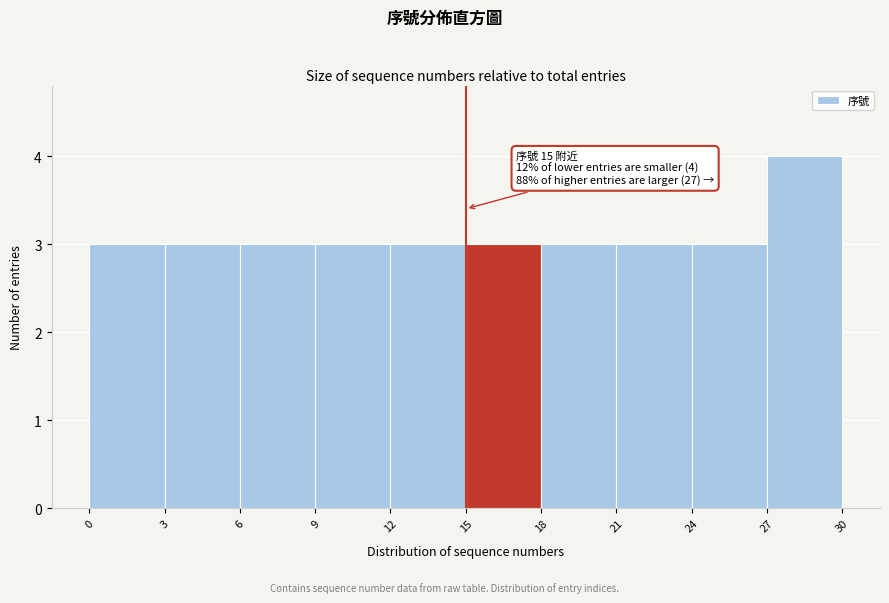

Over which range of the x-axis is the bar tallest?

27 to 30